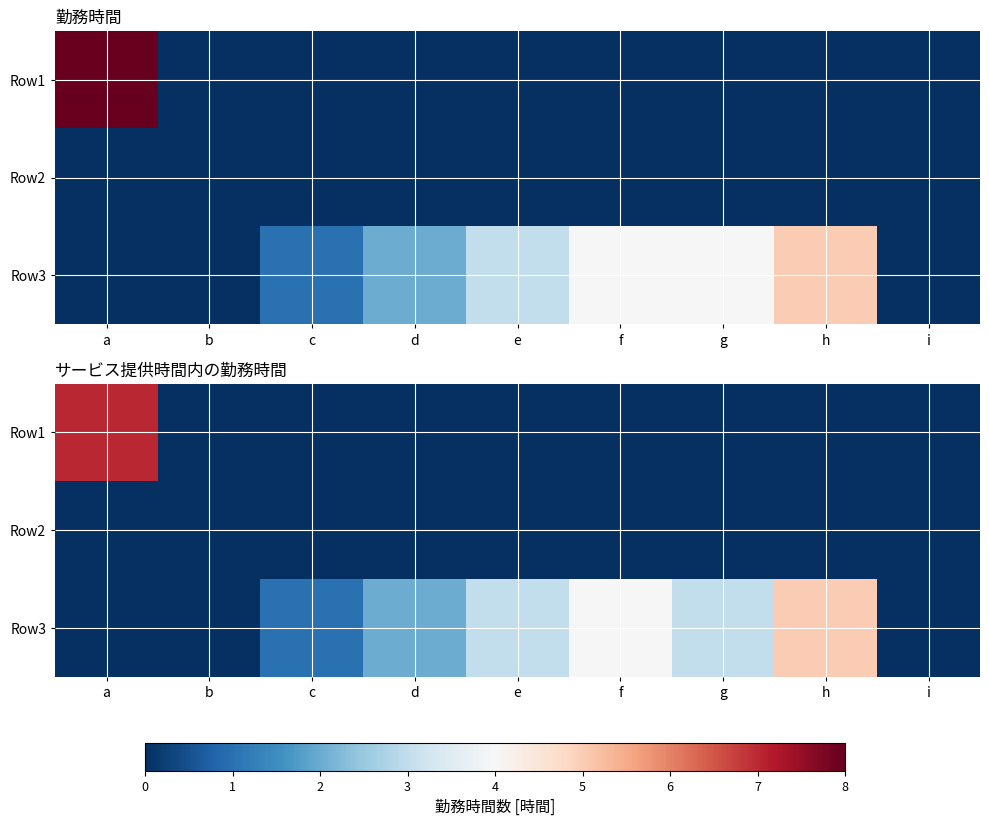

Rank the series at c from lowest to highest value.

Row1, Row2, Row3